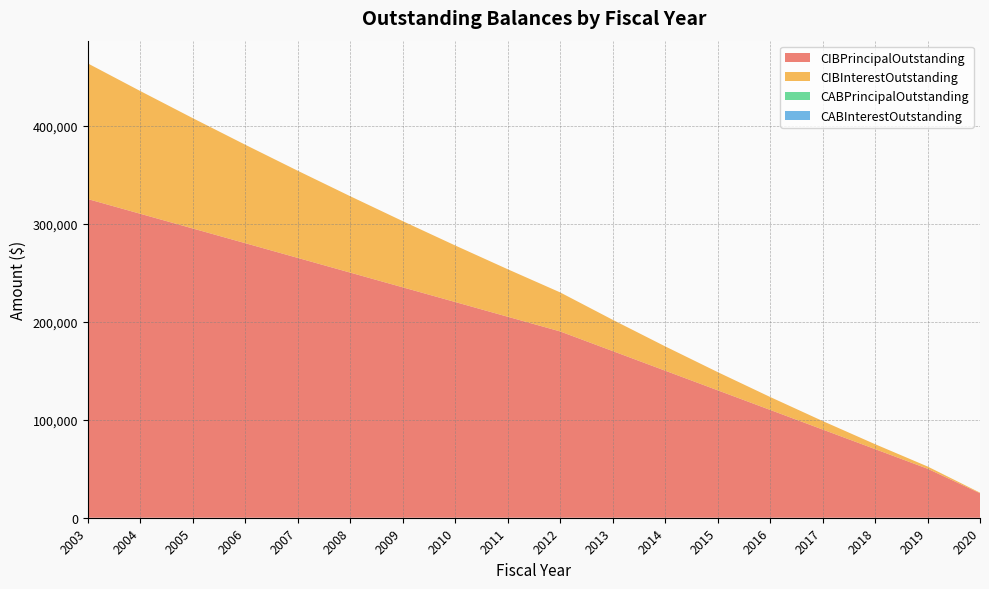

Reading left to right, what are all the values shown in this chart?

CIBPrincipalOutstanding: 325000.0	310000.0	295000.0	280000.0	265000.0	250000.0	235000.0	220000.0	205000.0	190000.0	170000.0	150000.0	130000.0	110000.0	90000.0	70000.0	50000.0	25000.0
CIBInterestOutstanding: 138358.8	125167.5	112516.2	100416.2	88875.0	77900.0	67498.8	57678.8	48447.5	39816.2	31898.8	24811.2	18568.8	13181.2	8663.8	5031.2	2293.8	575.0
CABPrincipalOutstanding: 0.0	0.0	0.0	0.0	0.0	0.0	0.0	0.0	0.0	0.0	0.0	0.0	0.0	0.0	0.0	0.0	0.0	0.0
CABInterestOutstanding: 0.0	0.0	0.0	0.0	0.0	0.0	0.0	0.0	0.0	0.0	0.0	0.0	0.0	0.0	0.0	0.0	0.0	0.0